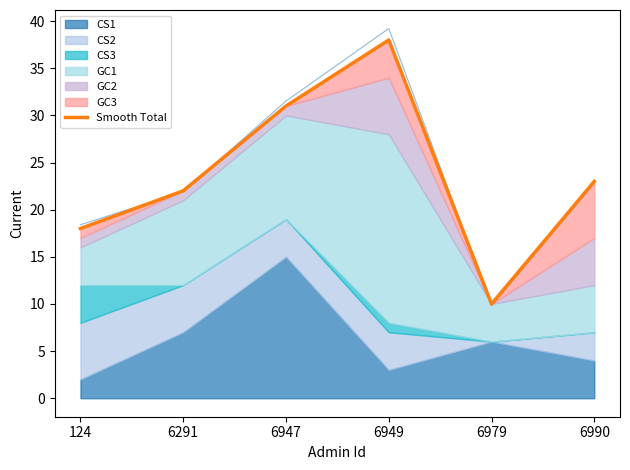

The value at 6947 is 10. True or false?

False